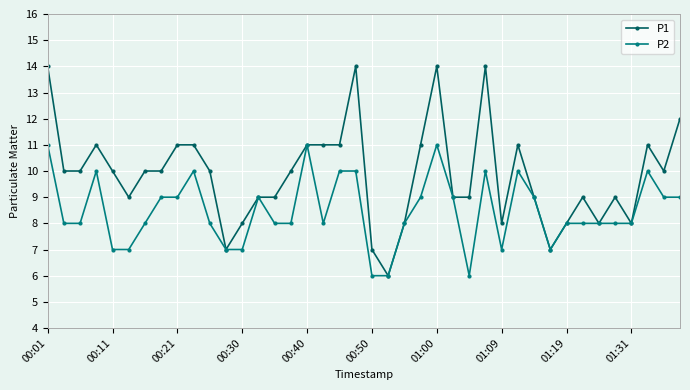

Which series has the largest range (max minus min)?

P1